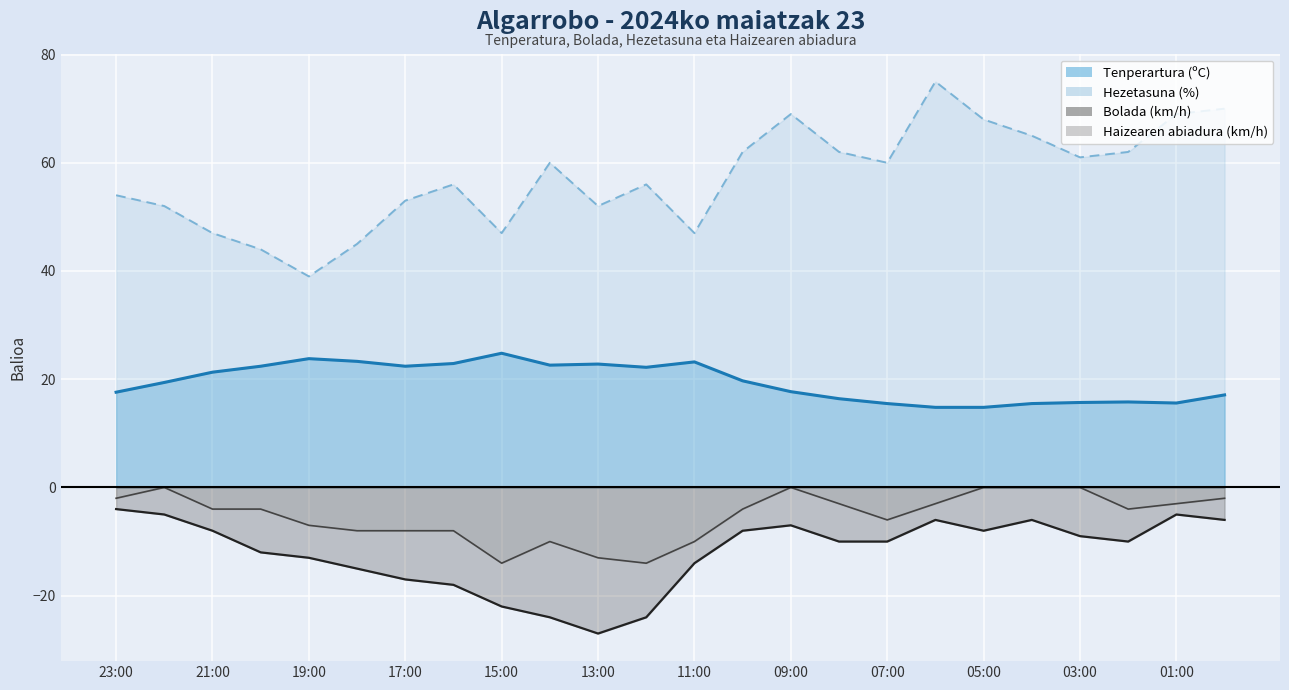

Rank the categories by Hezetasuna (%) value from lowest to highest.

19:00, 20:00, 18:00, 21:00, 15:00, 11:00, 22:00, 13:00, 17:00, 23:00, 16:00, 12:00, 14:00, 07:00, 03:00, 10:00, 08:00, 02:00, 04:00, 05:00, 09:00, 01:00, 00:00, 06:00